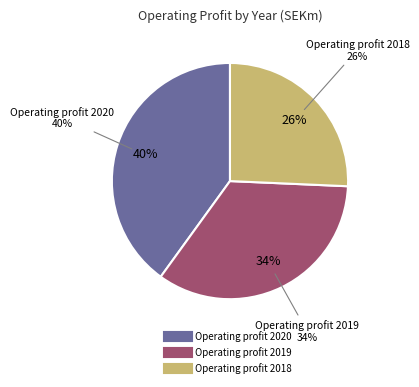

Is it true that Operating profit 2019 is 42% of the pie?

False